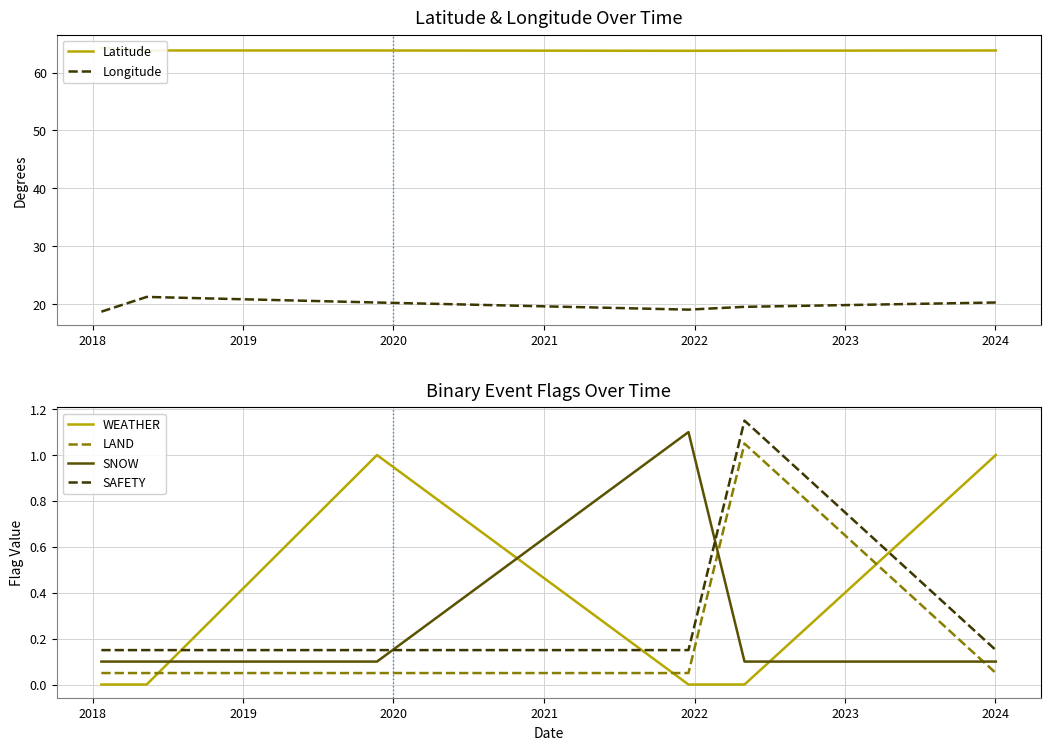

After their last crossing, which series has the higher values: LAND or SNOW?

SNOW